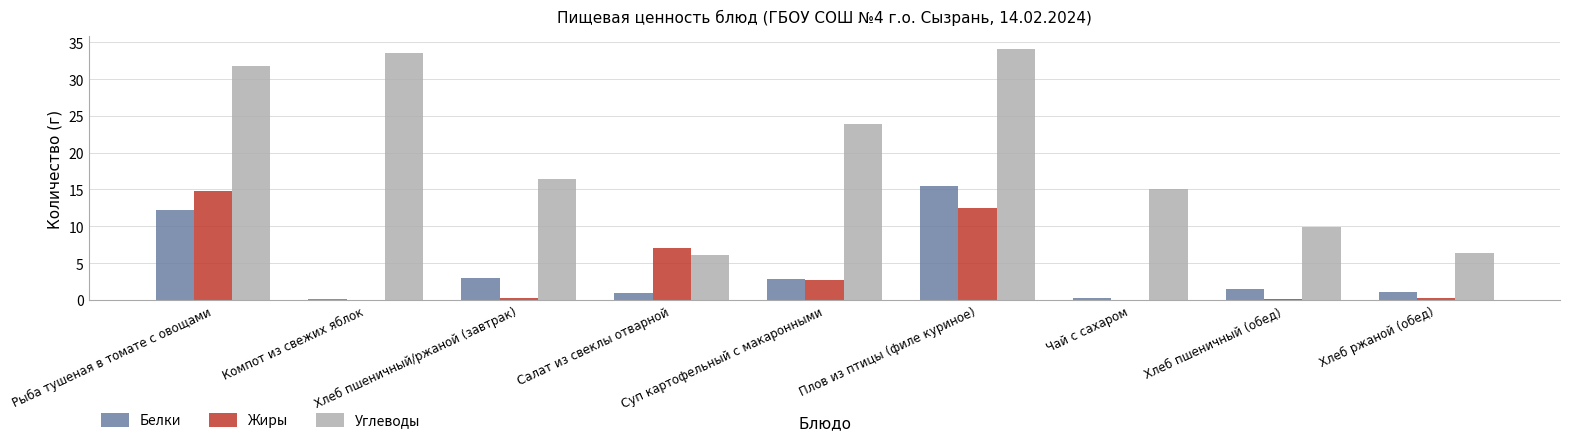

What is the greatest value displayed?

34.1